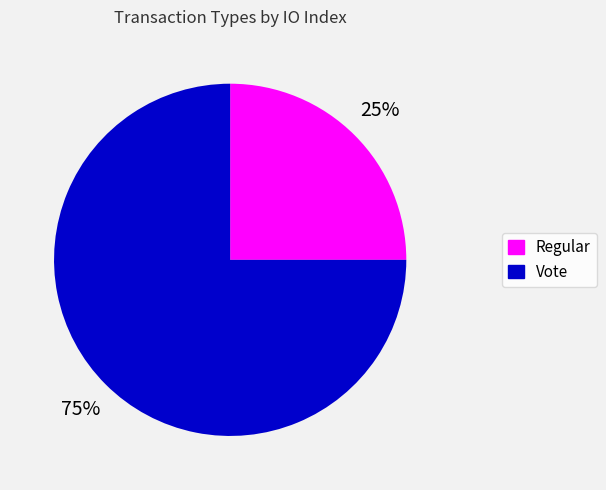

What is the smallest slice in the pie chart?

Regular